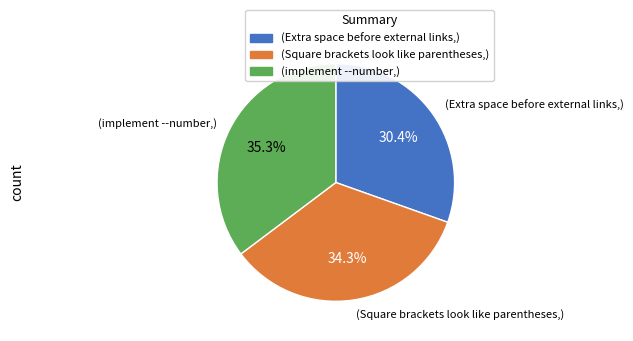

How many segments does this pie chart have?

3